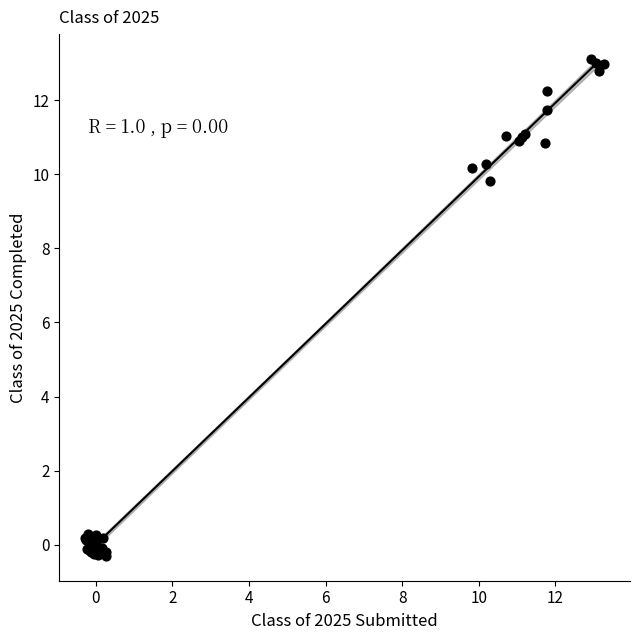

What Y value in the scatter plot is closest to 6?

9.8